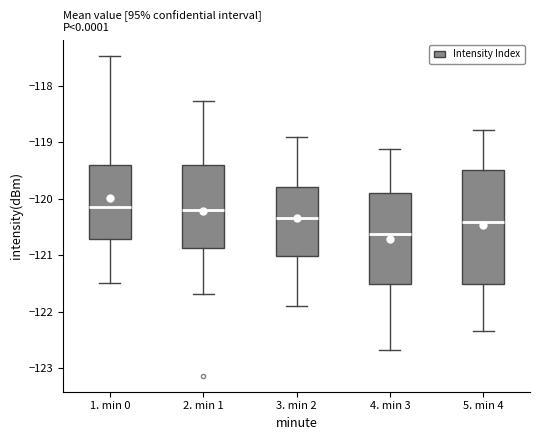

Which box is the tallest, from its lower edge to its upper edge?

5. min 4